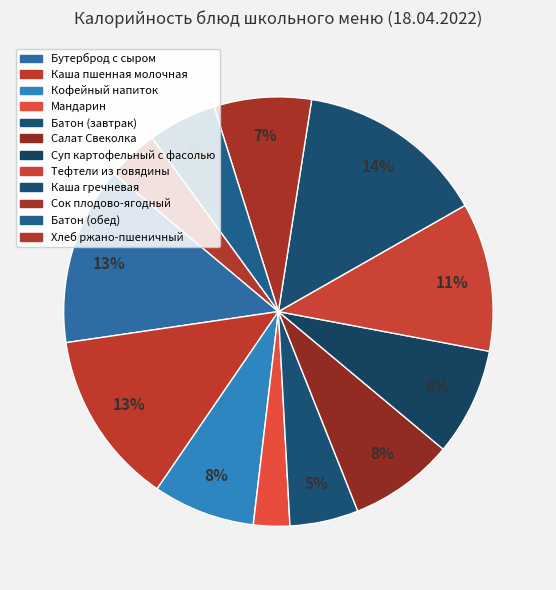

Rank the categories by value from lowest to highest.

Мандарин, Хлеб ржано-пшеничный, Батон (завтрак), Батон (обед), Сок плодово-ягодный, Кофейный напиток, Салат Свеколка, Суп картофельный с фасолью, Тефтели из говядины, Каша пшенная молочная, Бутерброд с сыром, Каша гречневая